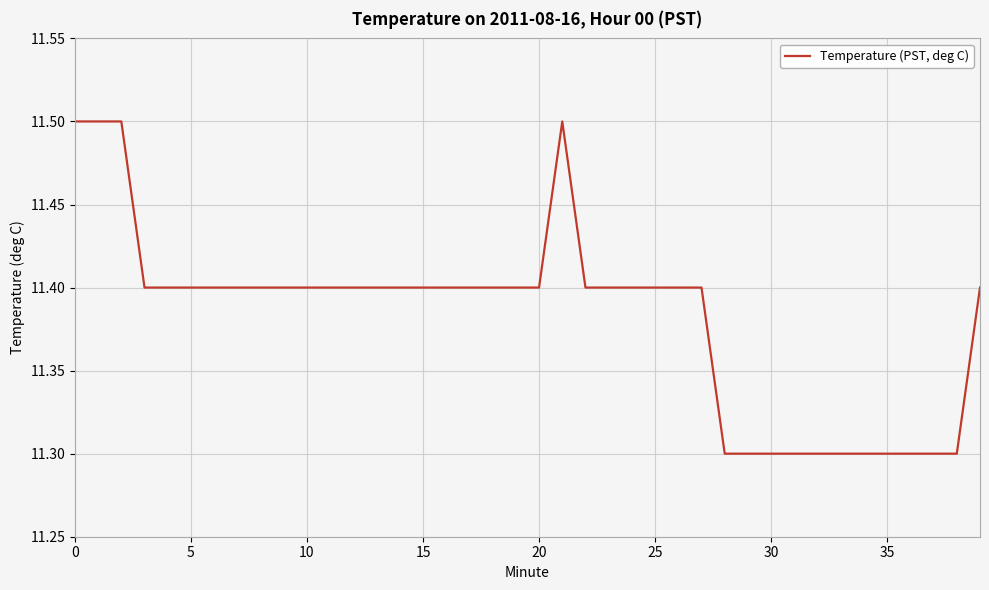

What is the maximum value shown in the chart?

11.5